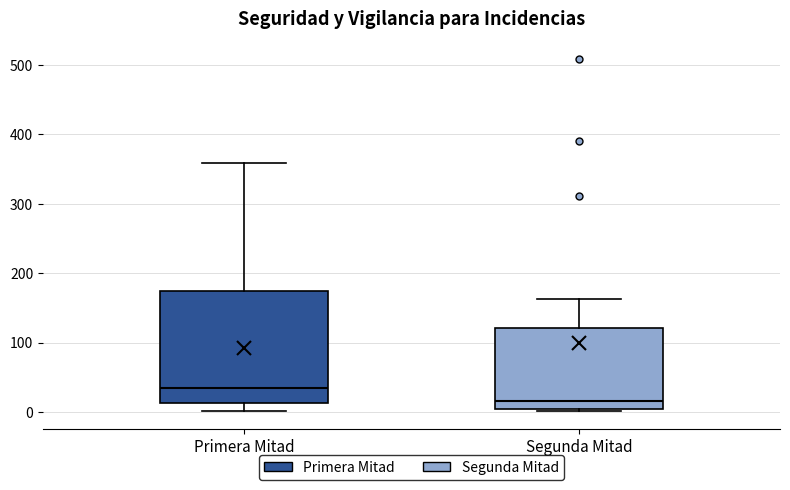

Reading left to right, read every box against the y-axis: the position of its median line, the range the box covers, and the ends of its whiskers. The values are not printed on the chart, so give them approximately, as read against the axis.

Primera Mitad: median 30, box 10 to 170, whiskers 0 to 360
Segunda Mitad: median 20, box 0 to 120, whiskers 0 to 160